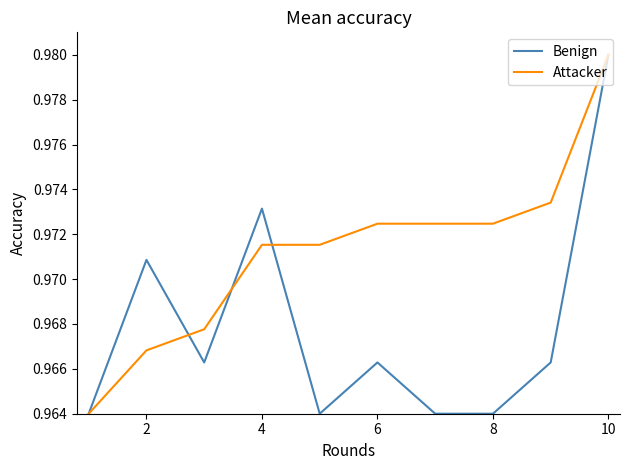

Rank the series by their average value, from highest to lowest.

Attacker, Benign